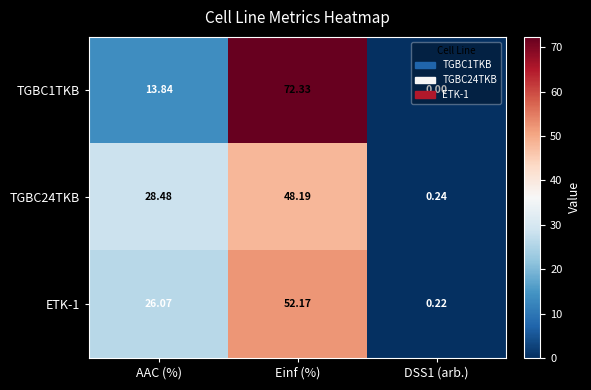

At which label does ETK-1 first exceed 26?

AAC (%)